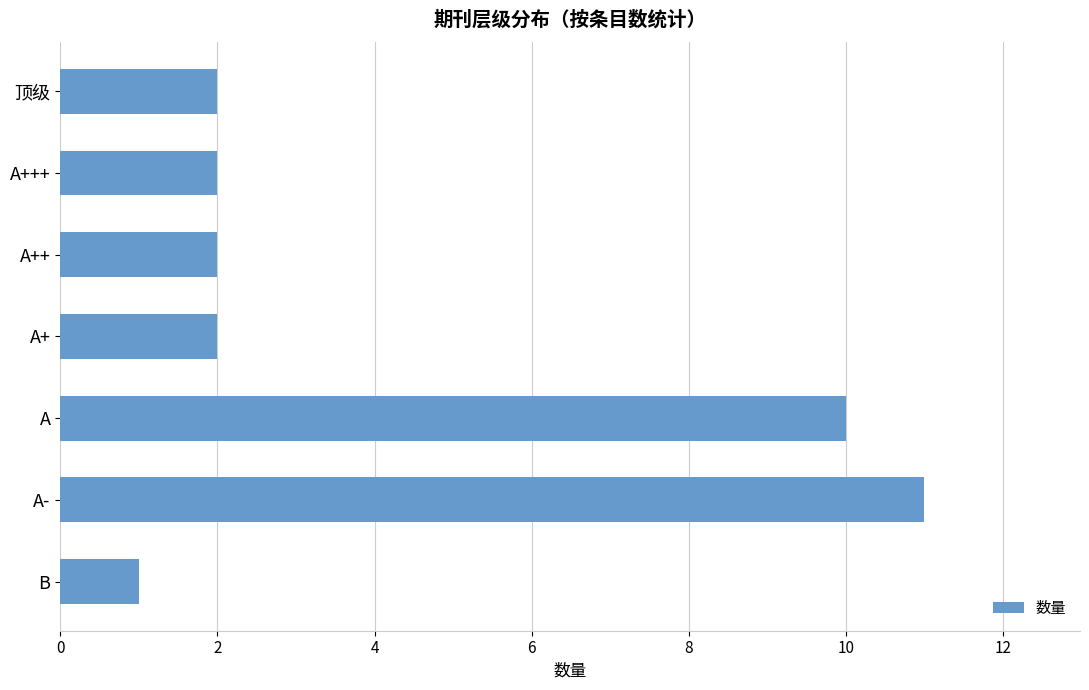

Reading top to bottom, extract all data points from this chart.

2	2	2	2	10	11	1